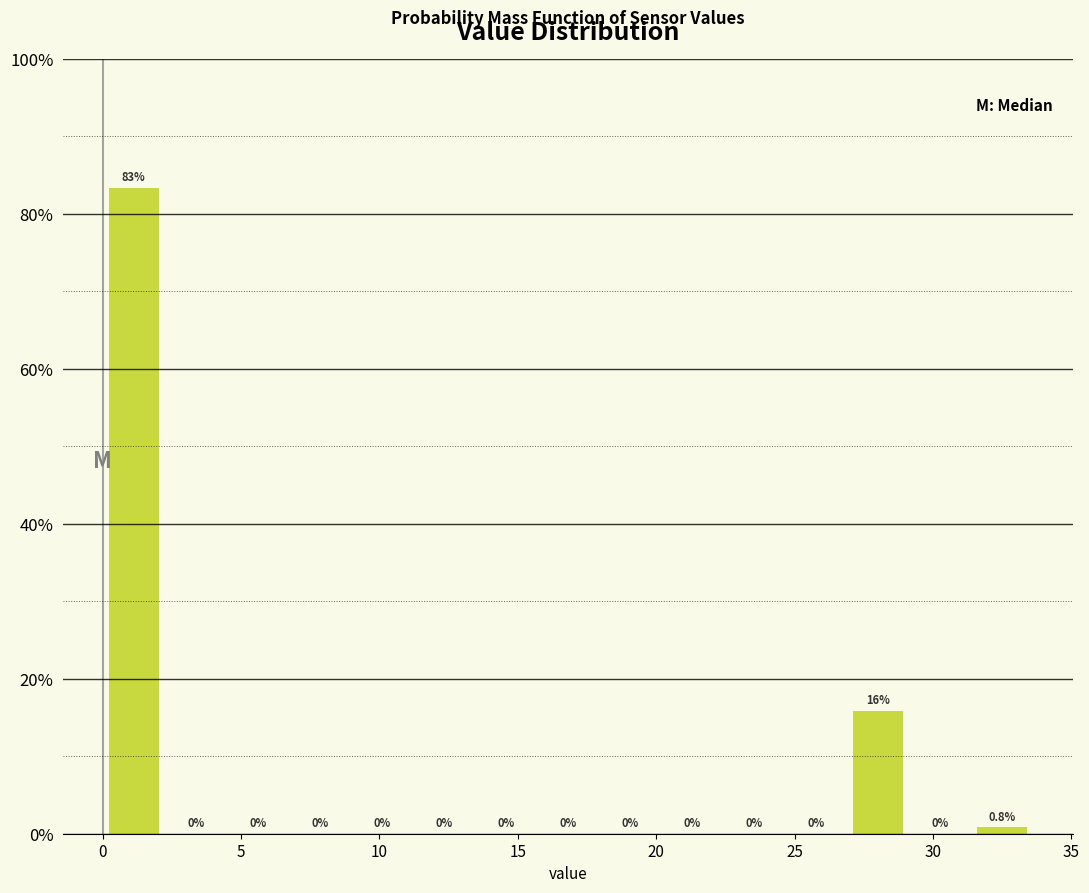

Which range on the x-axis has the tallest bar?

0.0 to 2.0